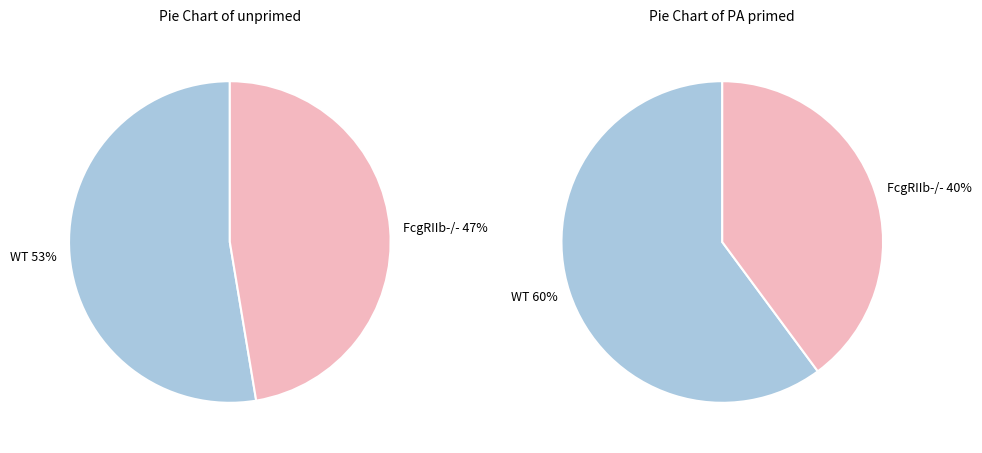

Count the number of slices in the pie.

2